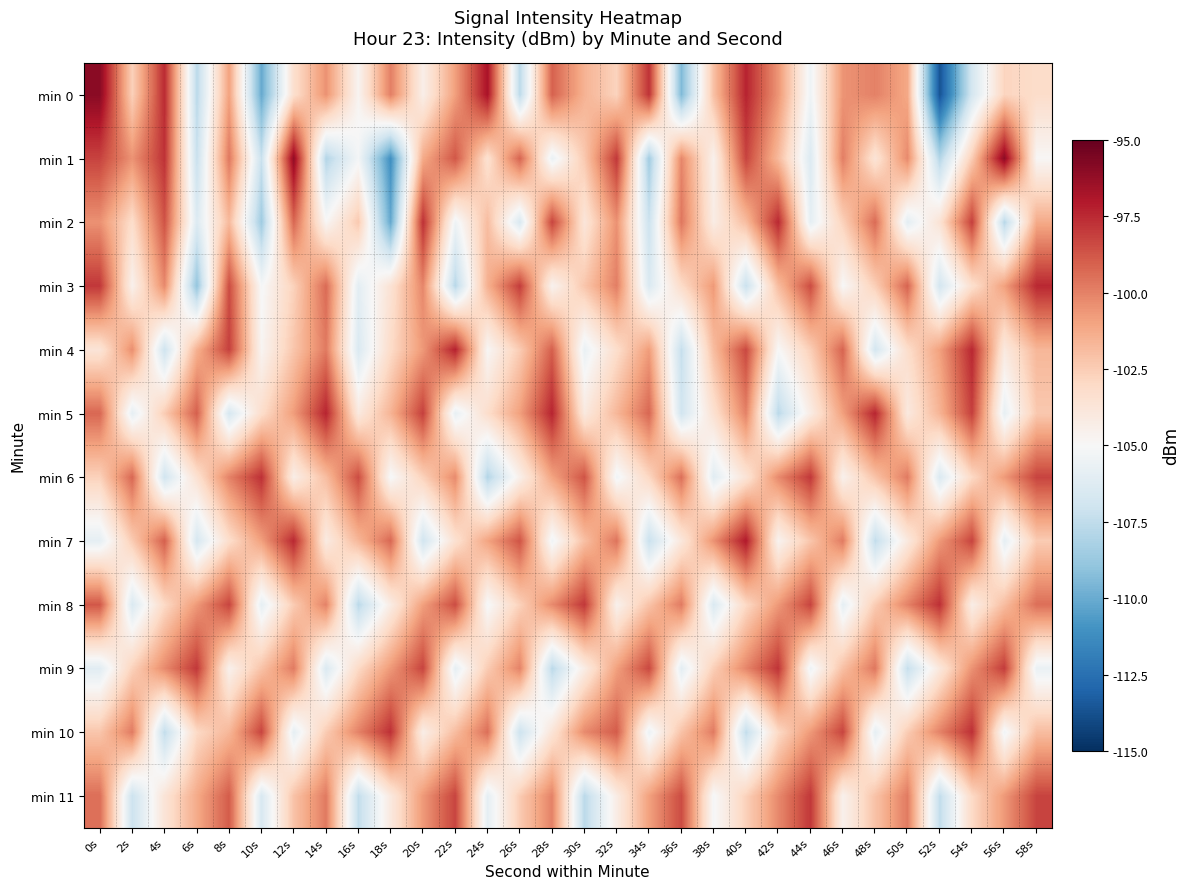

List the series in order of their peak value, lowest first.

min 11, min 9, min 6, min 8, min 10, min 2, min 3, min 5, min 4, min 7, min 1, min 0